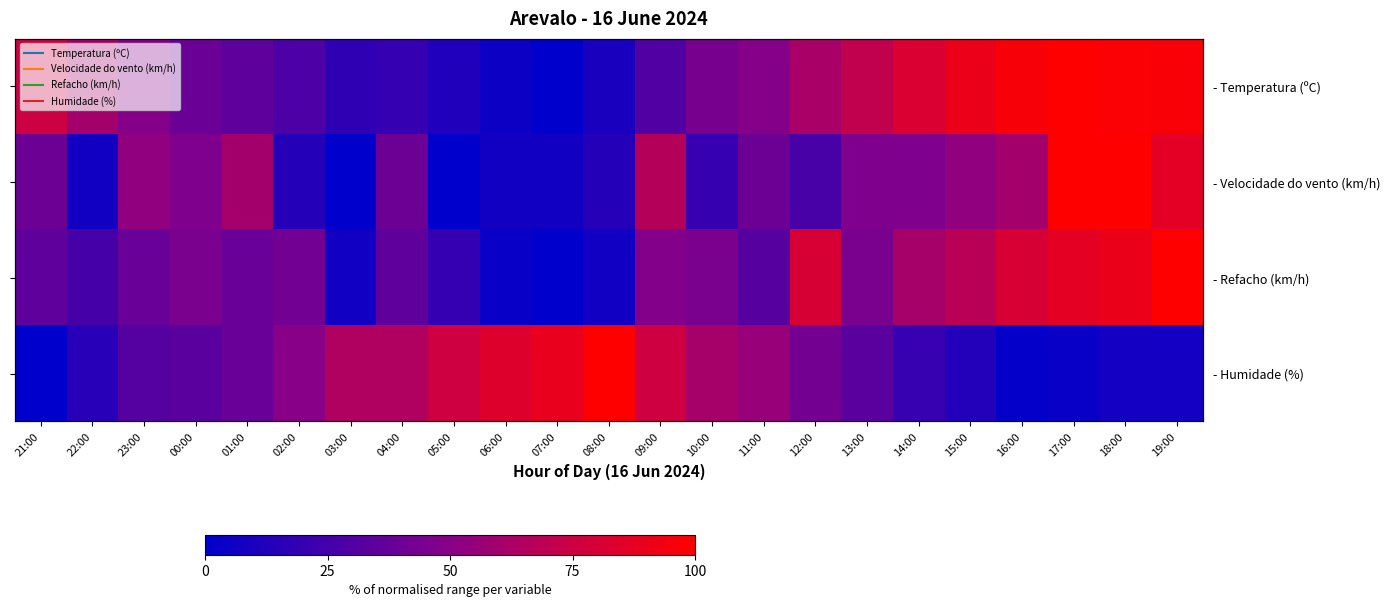

How many data points does each series have?

23